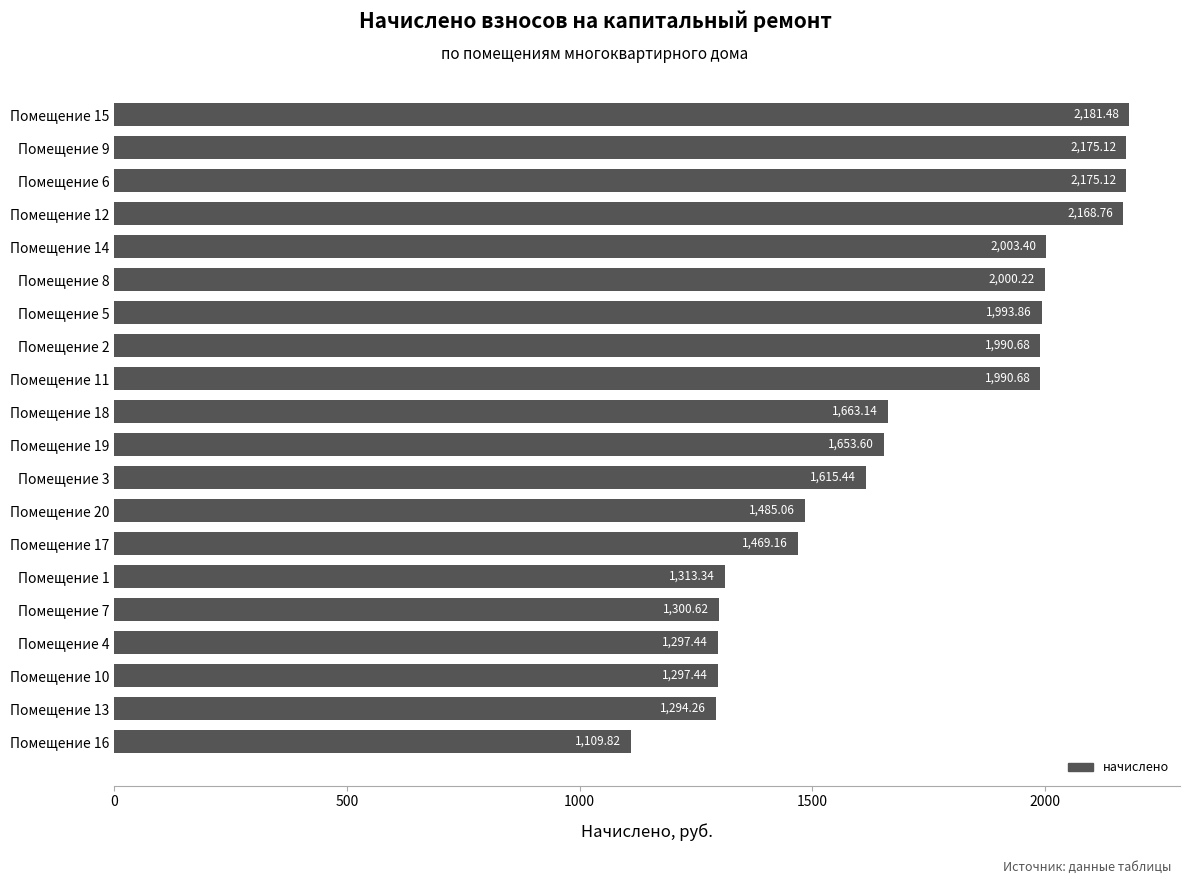

What is the sum of all values?

34178.6